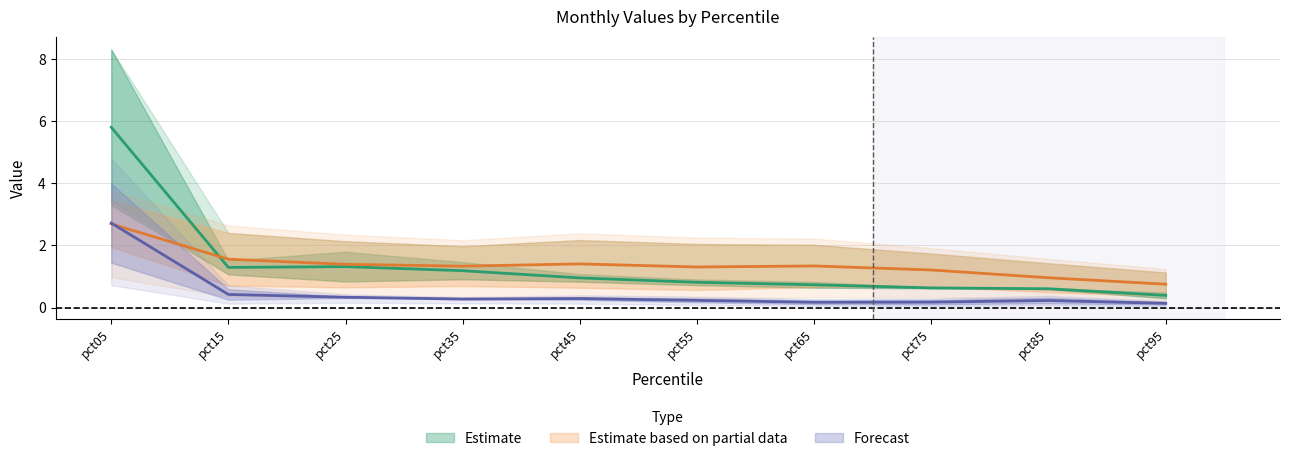

True or false: Jan has a value of 4.1 at pct05.

False